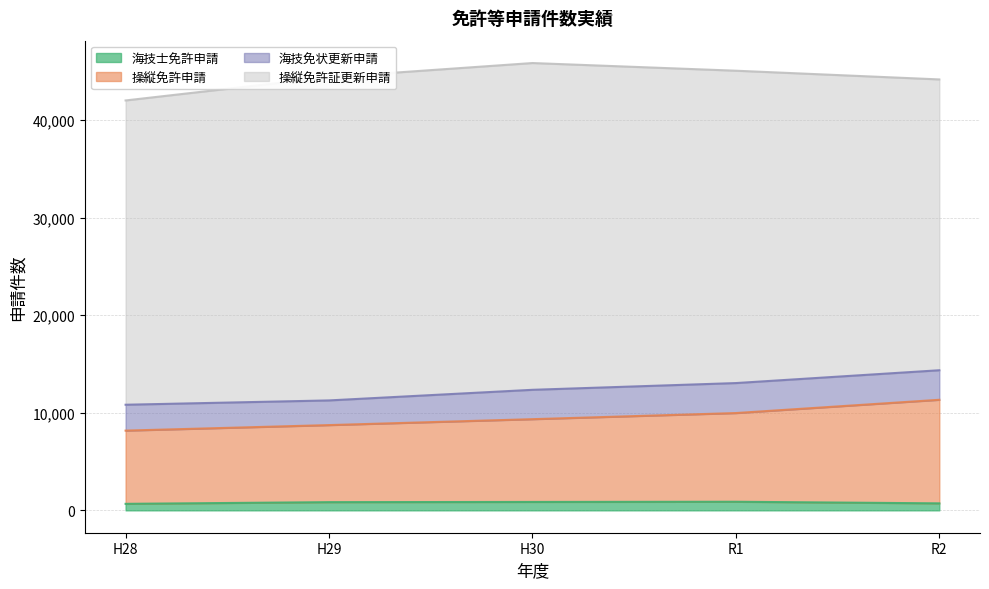

What are all the series names shown in the legend?

海技士免許申請, 操縦免許申請, 海技免状更新申請, 操縦免許証更新申請